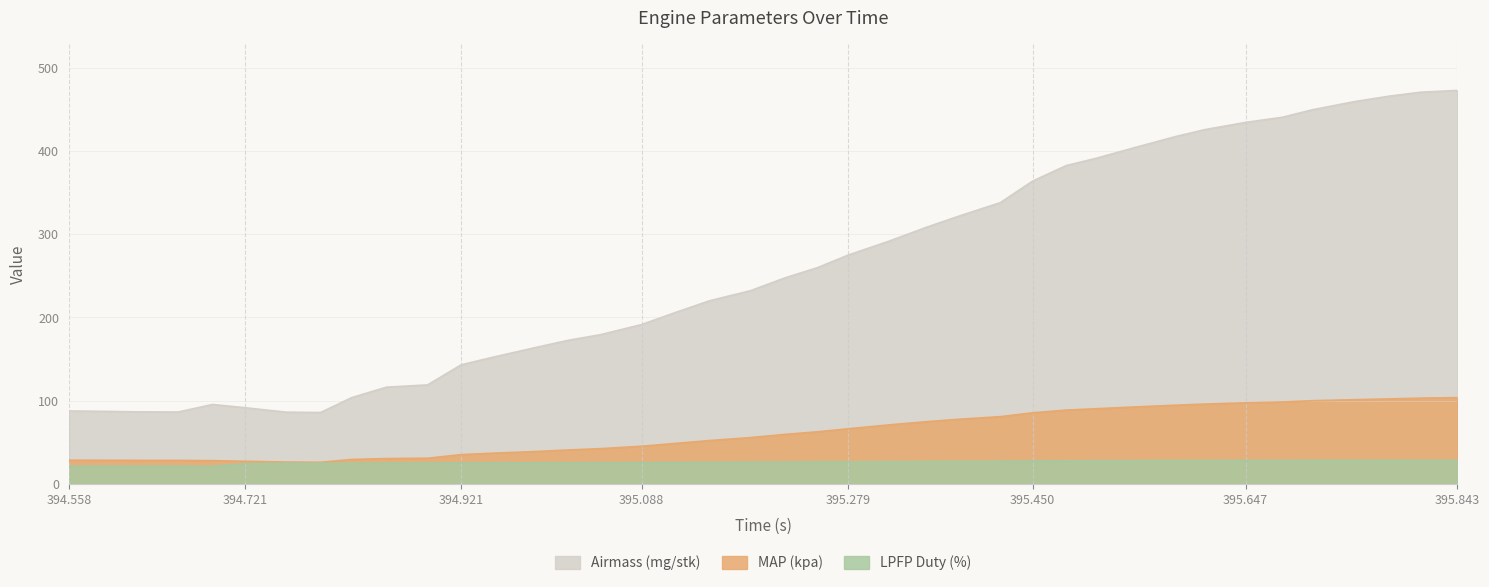

Reading left to right, what are all the values shown in this chart?

Airmass (mg/stk): 87.8	87.3	86.7	86.5	95.6	91.7	86.4	86.0	103.9	116.4	119.1	143.1	152.2	163.4	172.6	179.3	191.5	206.3	220.1	232.2	247.7	259.9	274.8	291.6	308.4	321.8	337.8	363.8	382.4	390.9	404.5	417.1	425.4	434.2	440.4	449.4	459.0	465.9	470.4	472.6
MAP (kpa): 28.7	28.6	28.5	28.4	28.1	27.4	26.5	26.2	29.6	30.7	31.0	35.4	37.1	39.0	40.9	42.5	45.4	48.9	52.3	55.8	59.7	62.8	66.4	71.0	74.9	77.8	81.0	85.6	88.8	90.4	92.7	94.7	96.0	97.6	98.6	100.1	101.3	102.3	103.1	103.8
LPFP Duty (%): 21.6	21.6	21.6	21.6	21.4	24.6	25.1	25.0	25.1	25.3	25.3	25.4	25.5	25.6	25.7	25.8	25.9	26.0	26.2	26.3	26.4	26.7	26.7	27.0	27.2	27.3	27.5	27.8	27.9	28.1	28.2	28.3	28.4	28.4	28.5	28.5	28.5	28.6	28.5	28.5